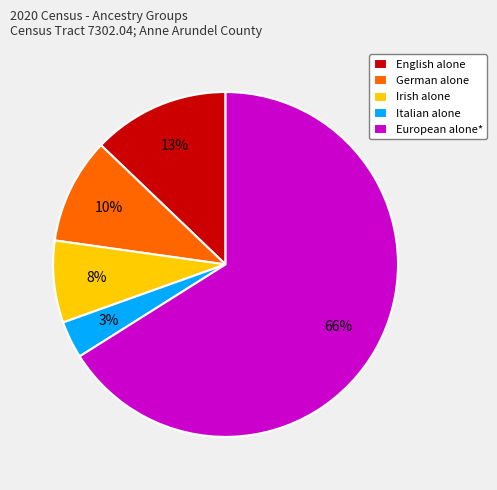

Is it true that Italian alone is 12% of the pie?

False